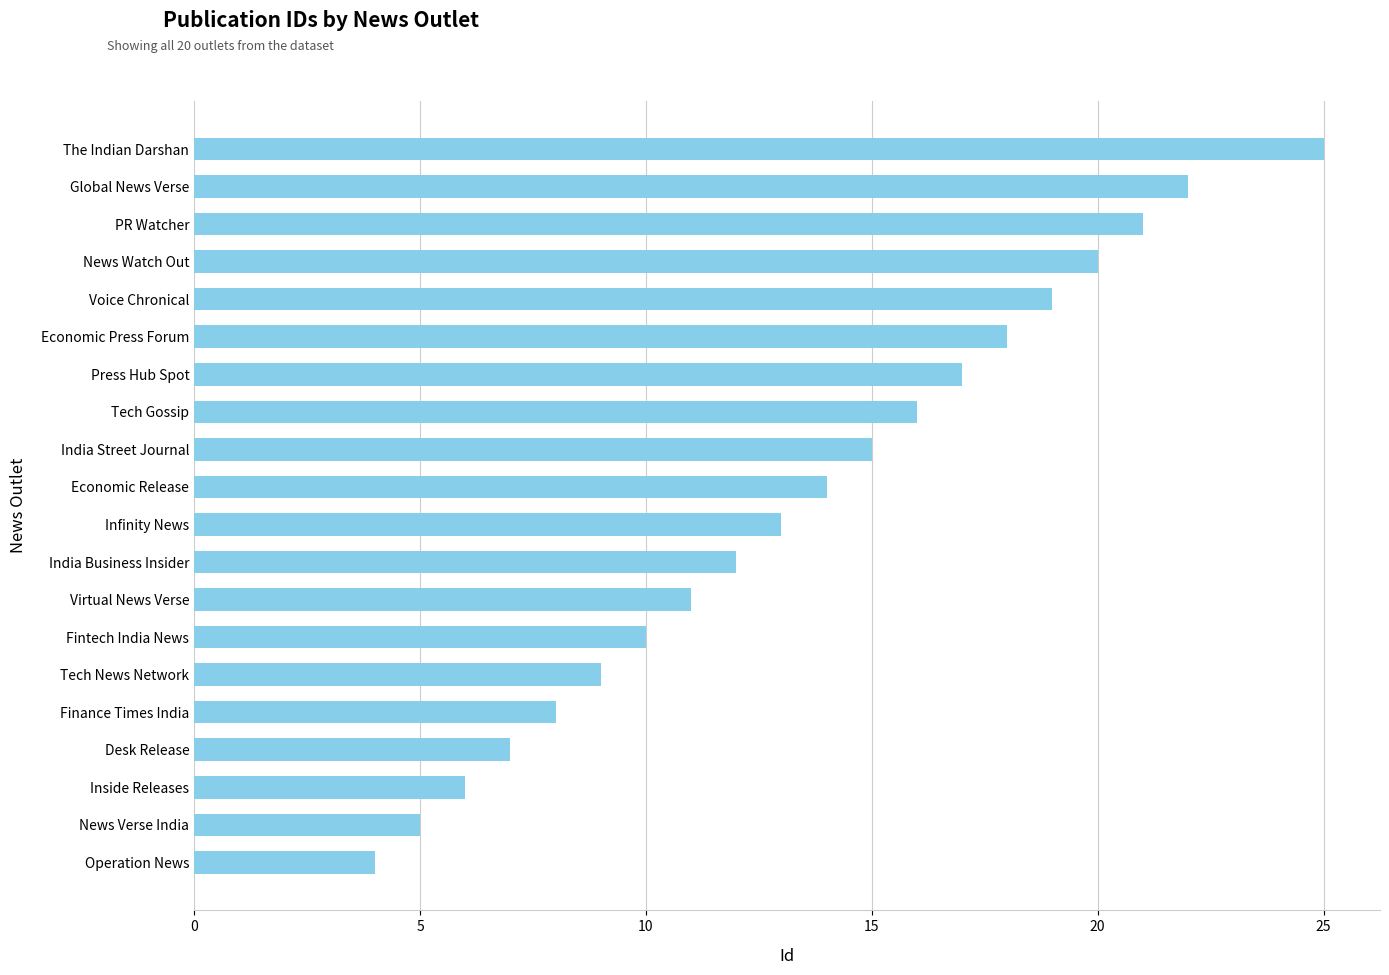

Where is the data nearest to the value 14?

Economic Release